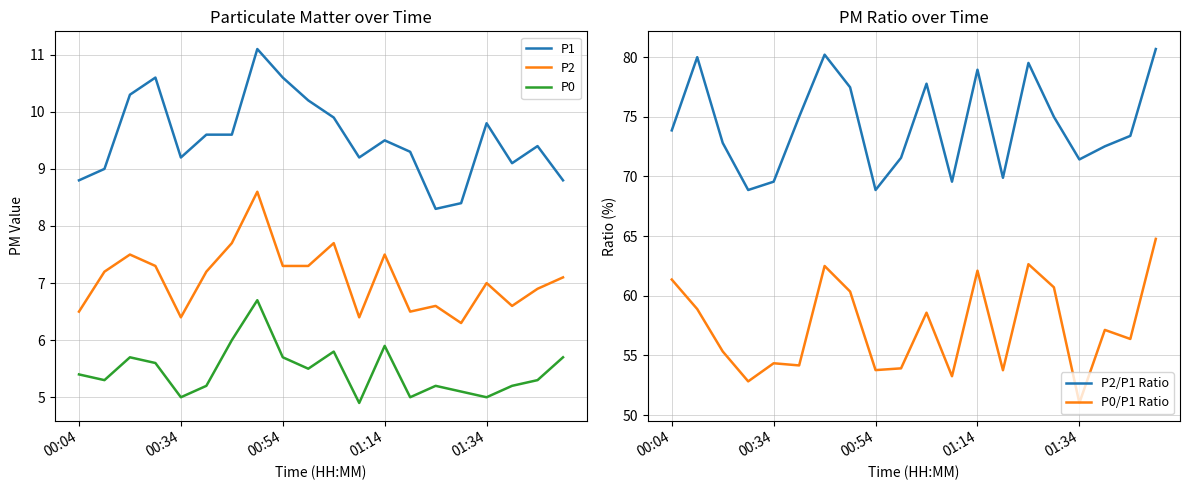

True or false: P1 has a value of 9.2 at 00:34.

True